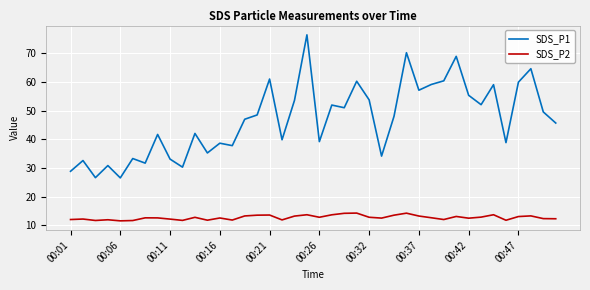

What is the minimum value for SDS_P2?

11.5